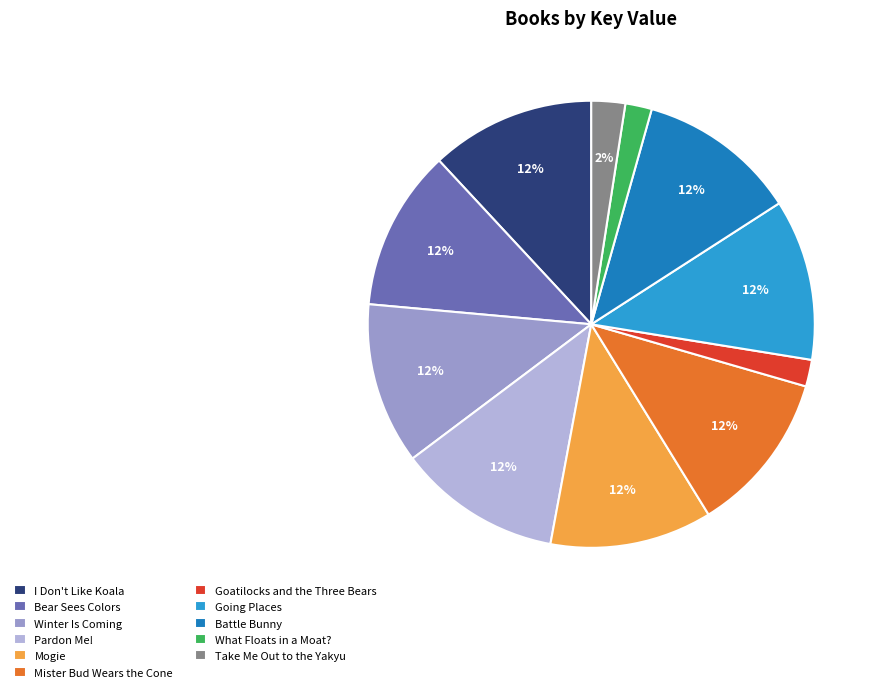

To the nearest percent, what is the difference between the largest and smallest slice percentages?

10%